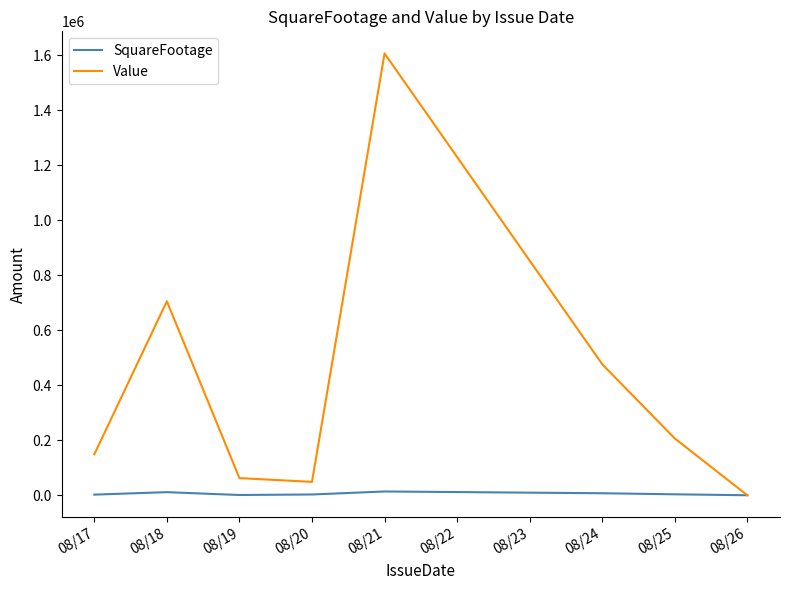

The value of Value at 08/21 is 2628333. True or false?

False